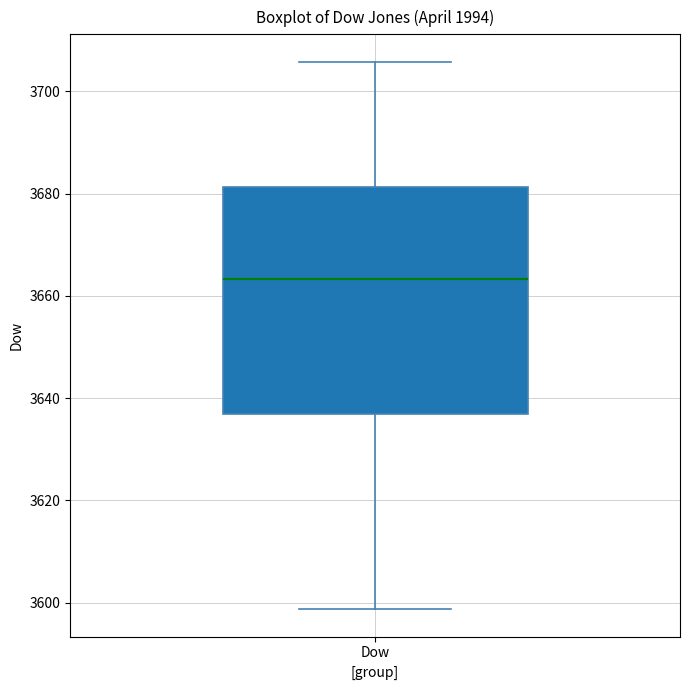

Read this box plot against the y-axis: the position of the median line, the range covered by the box, and the ends of both whiskers. The values are not printed on the chart, so give them approximately, as read against the axis.

median 3664, box 3636 to 3682, whiskers 3598 to 3706